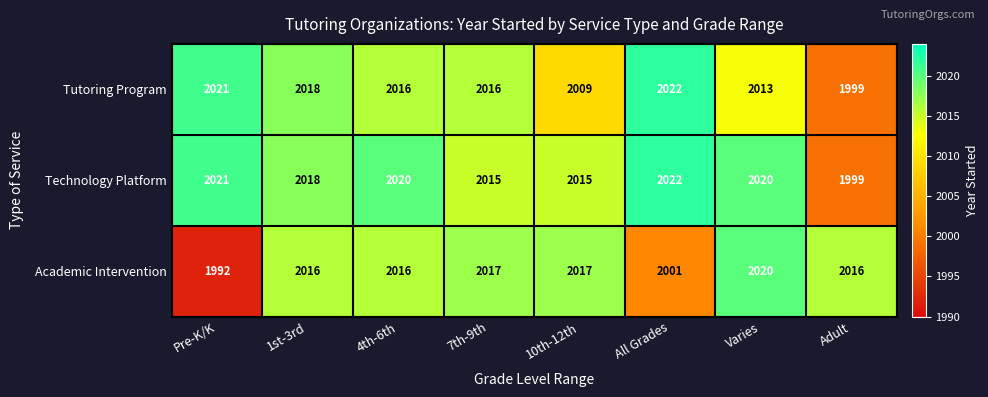

Rank the series by their average value, from highest to lowest.

Technology Platform, Tutoring Program, Academic Intervention